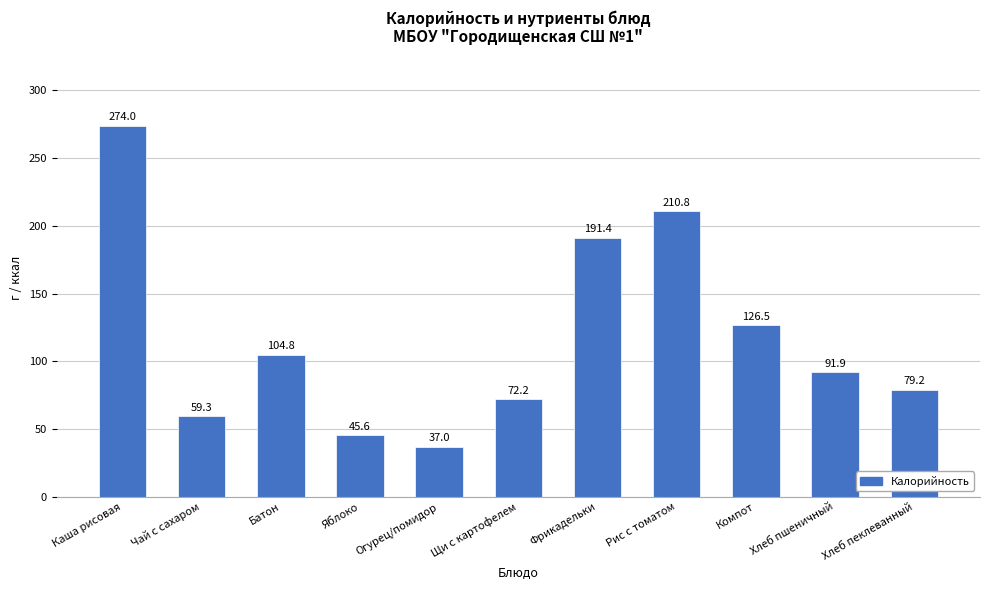

What is the value of the 2nd bar from the left?

59.3